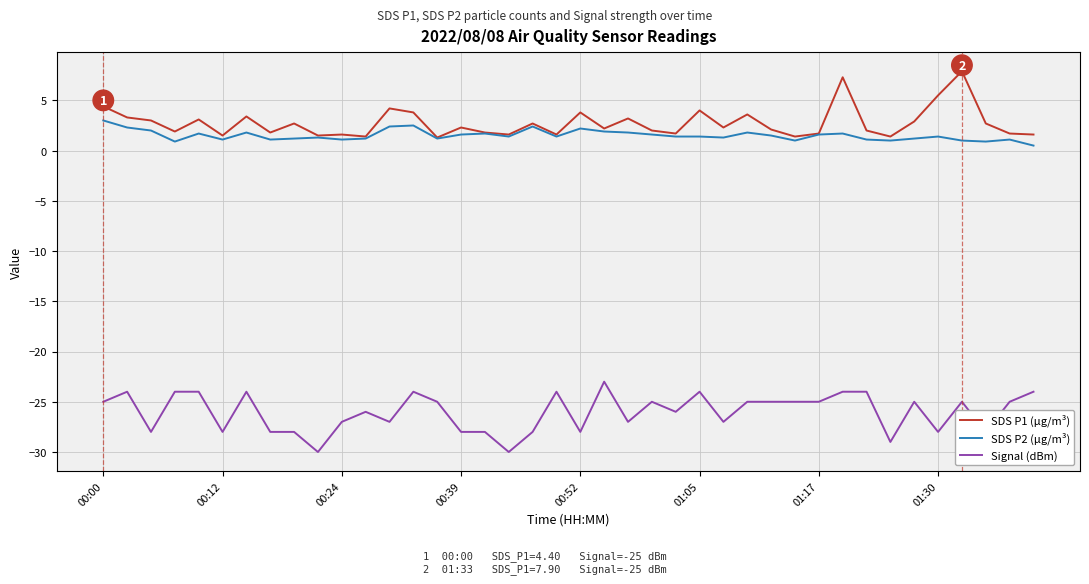

True or false: SDS P2 (µg/m³) and Signal (dBm) intersect in this chart.

False